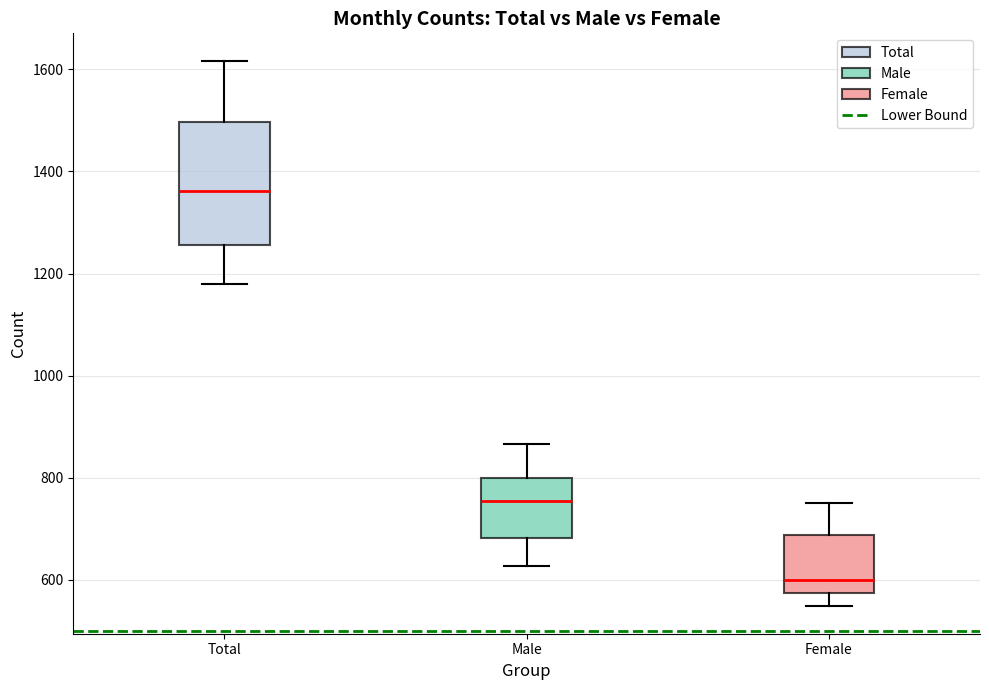

Which box's median line is the highest?

Total